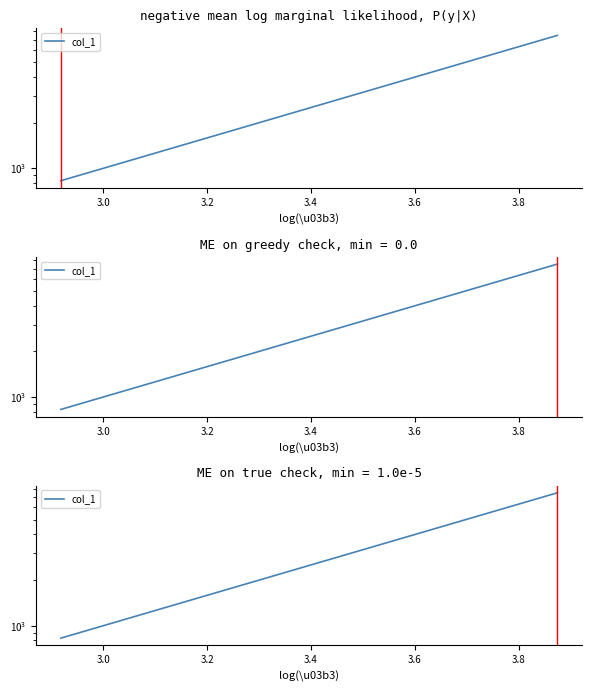

Is this an area chart (filled region under the line)?

No